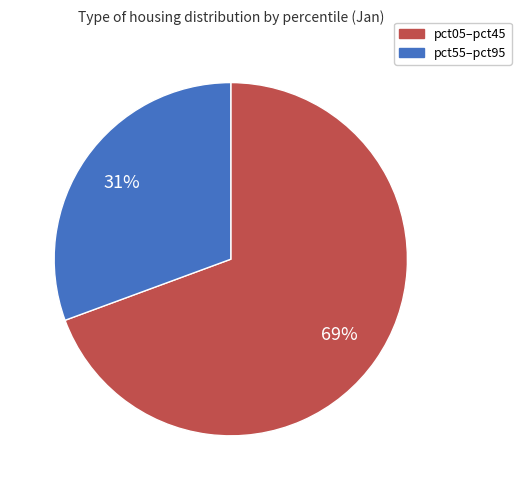

Does any single category account for the majority?

Yes